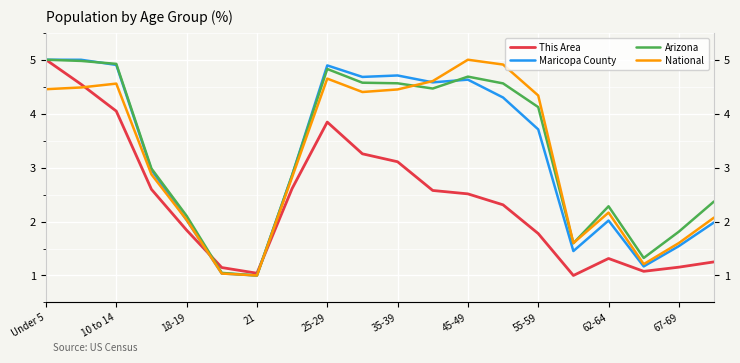

Which series has the widest spread of values?

This Area